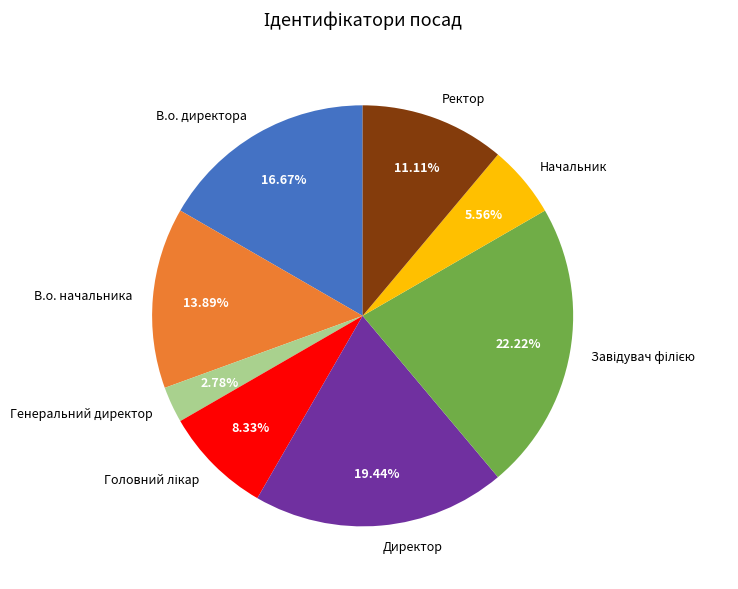

To the nearest percent, what percentage of the pie is Ректор?

11%